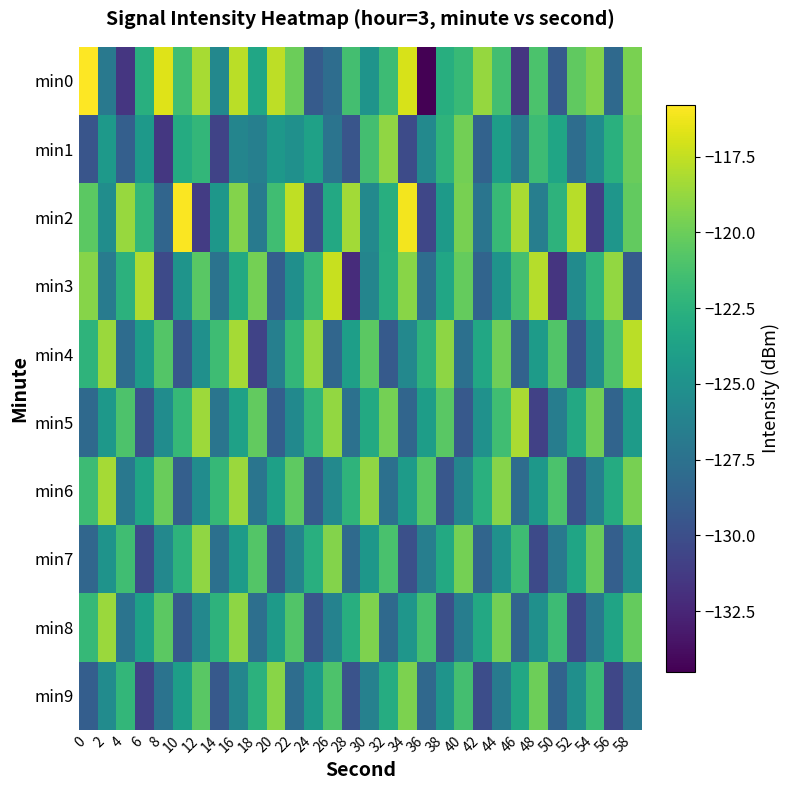

What is the total value across all series at 50?

-1252.4